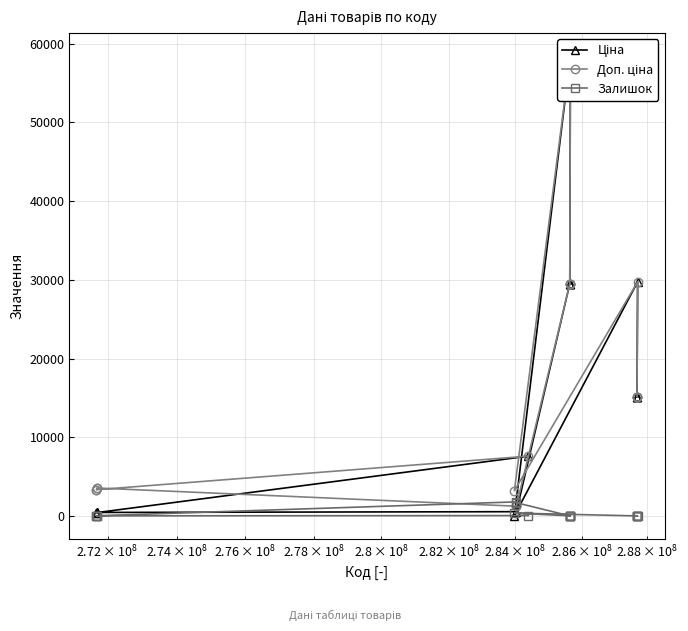

What is the highest value of the Залишок series?

1786